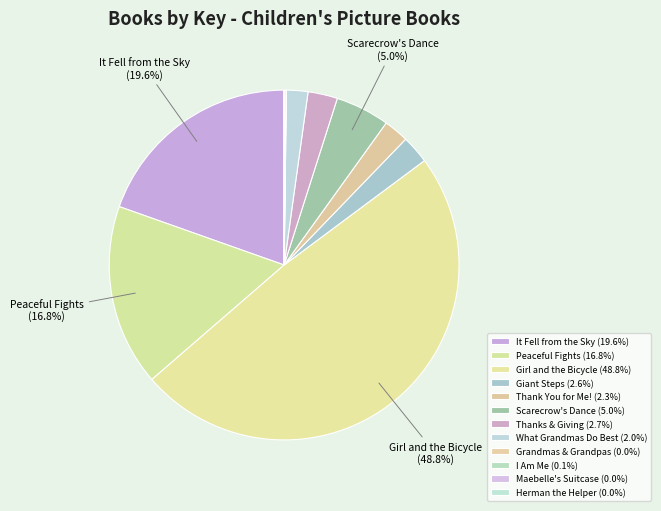

How much of the chart is everything except Thank You for Me!?

97.7%